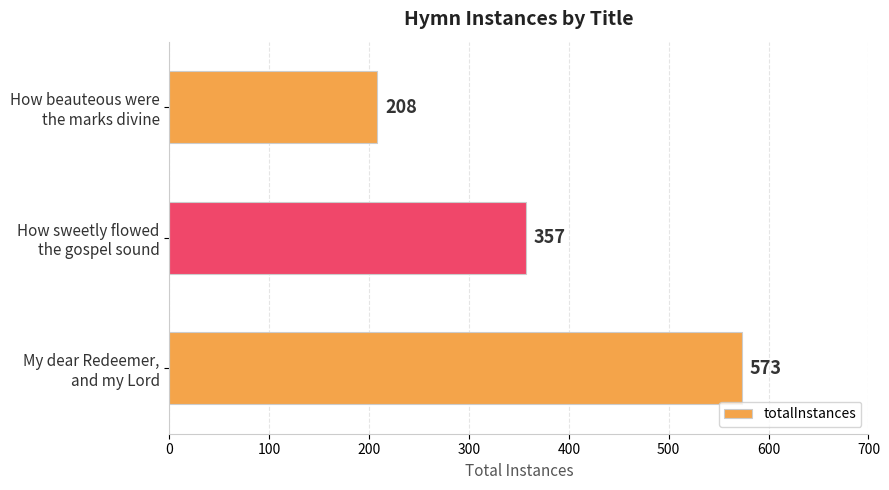

What is the sum of all values?

1138